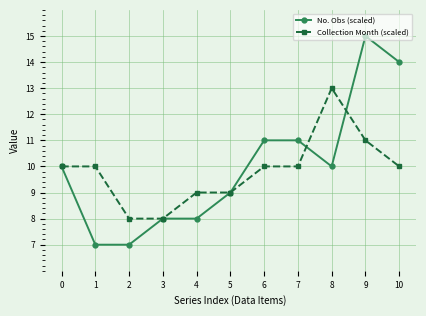

Which series changed the most between 1 and 5?

No. Obs (scaled)